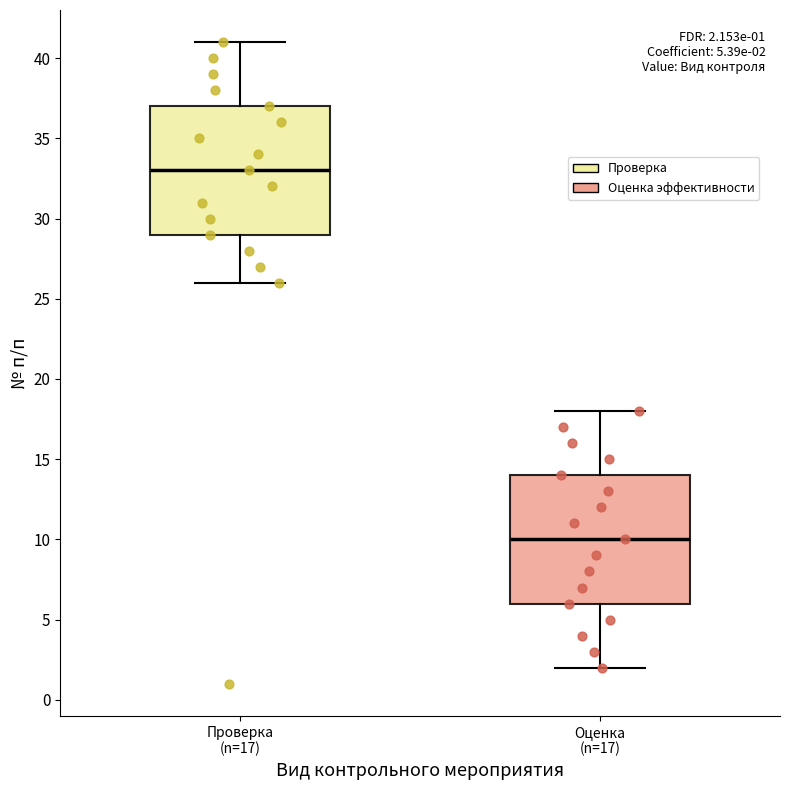

Which box has the highest median line?

Проверка (n=17)